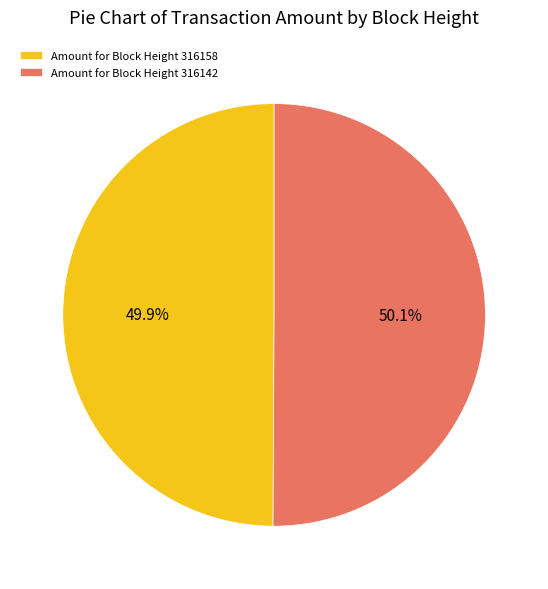

How many segments does this pie chart have?

2